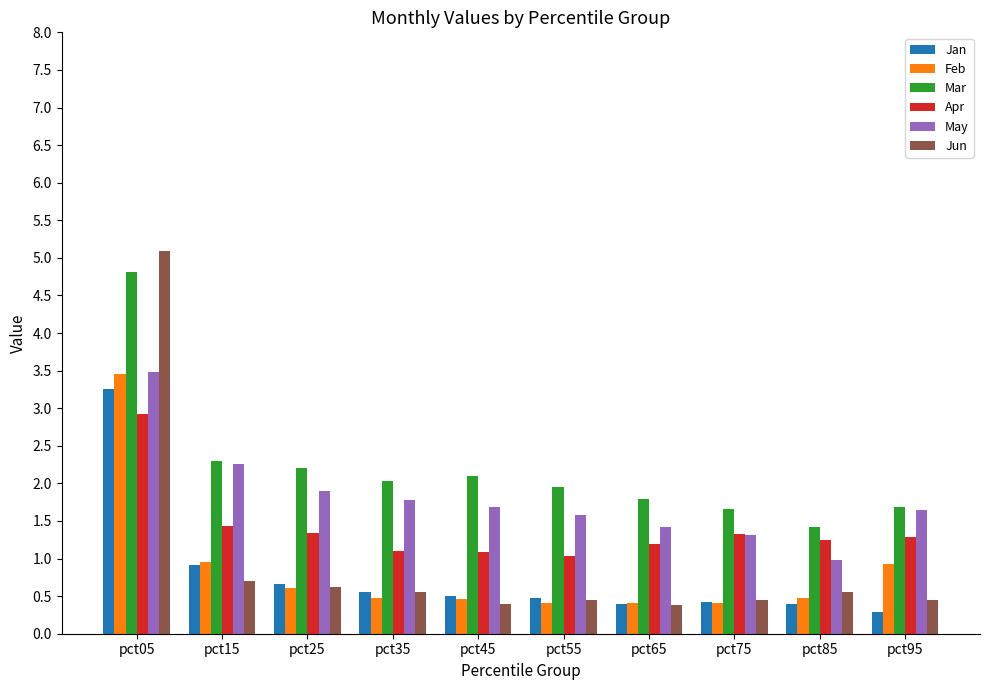

What is the average value of the Jun series?

1.0